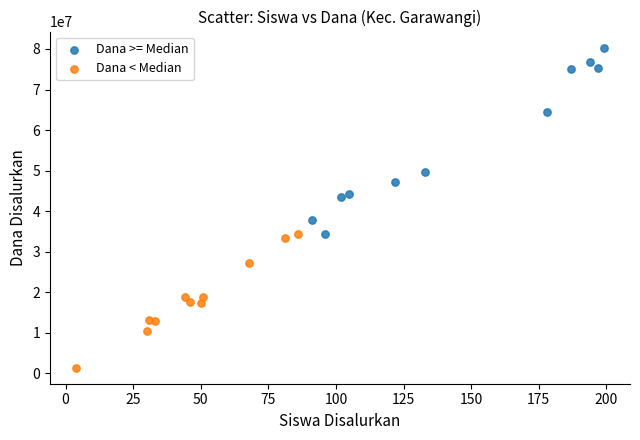

Which series contains the lowest Y value?

Dana < Median